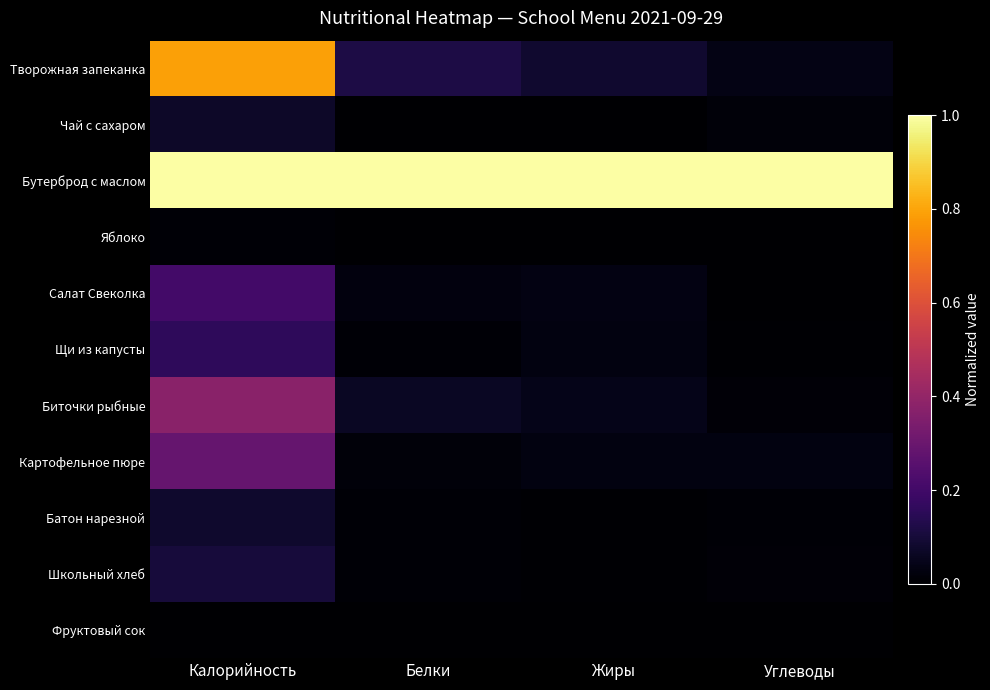

At which category is the sum across all series the highest?

Калорийность